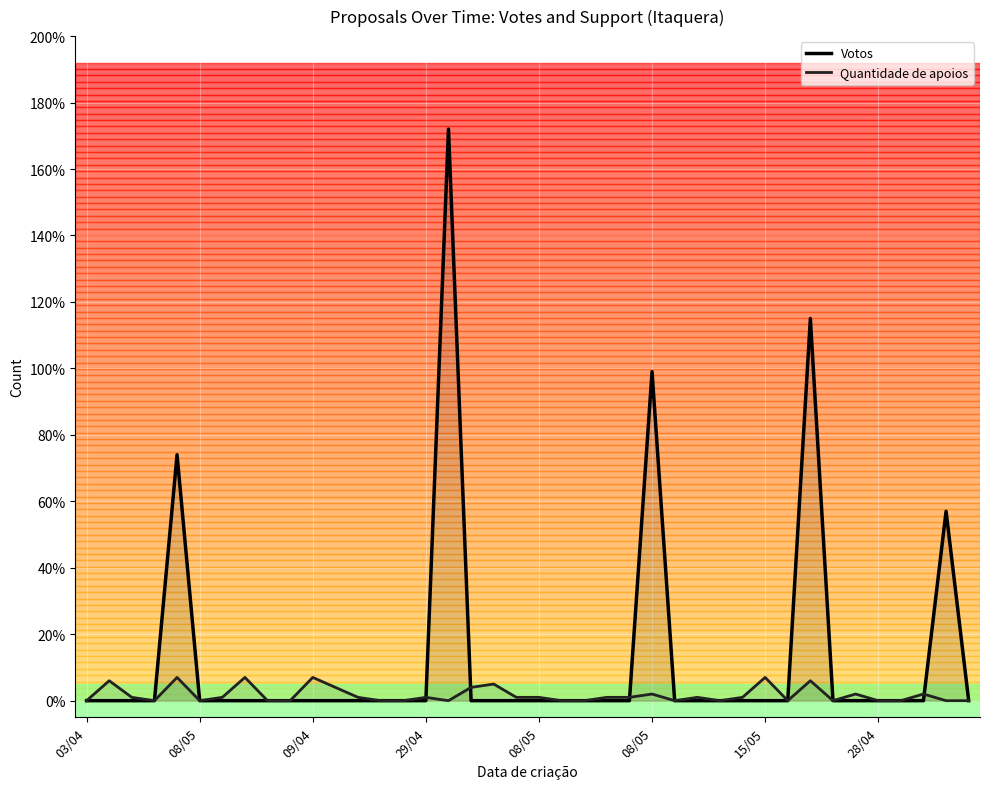

Between 26 and 31, which is larger?

26